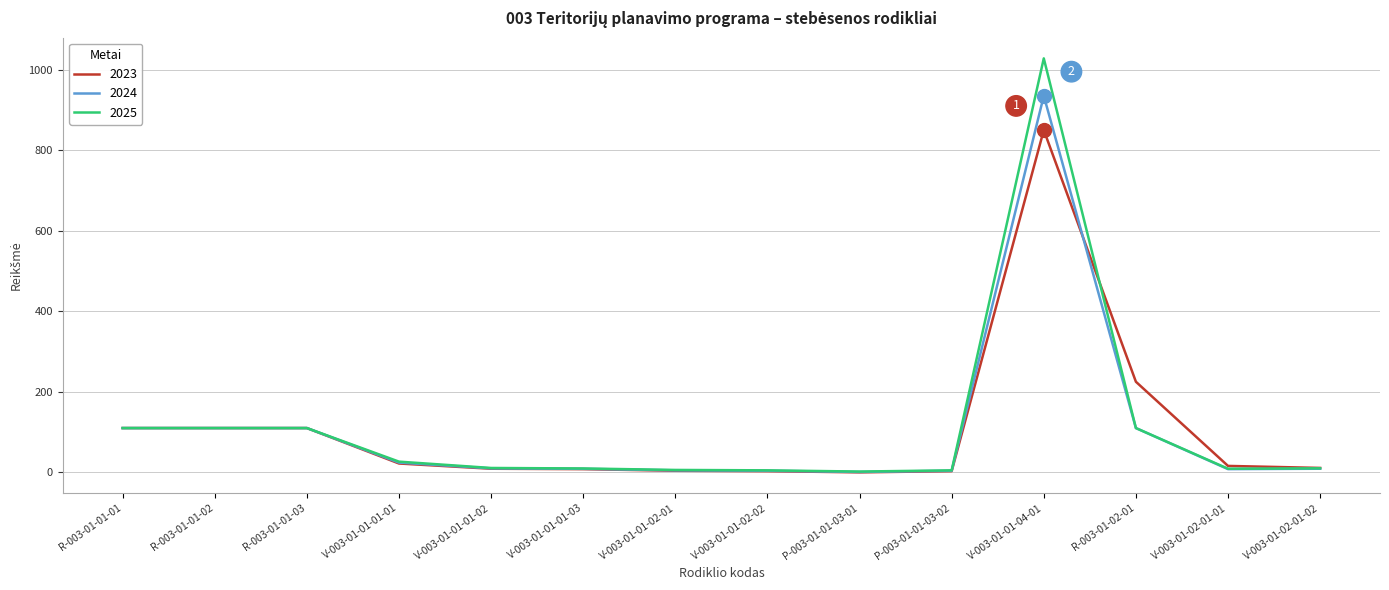

At which category is the sum across all series the highest?

V-003-01-01-04-01